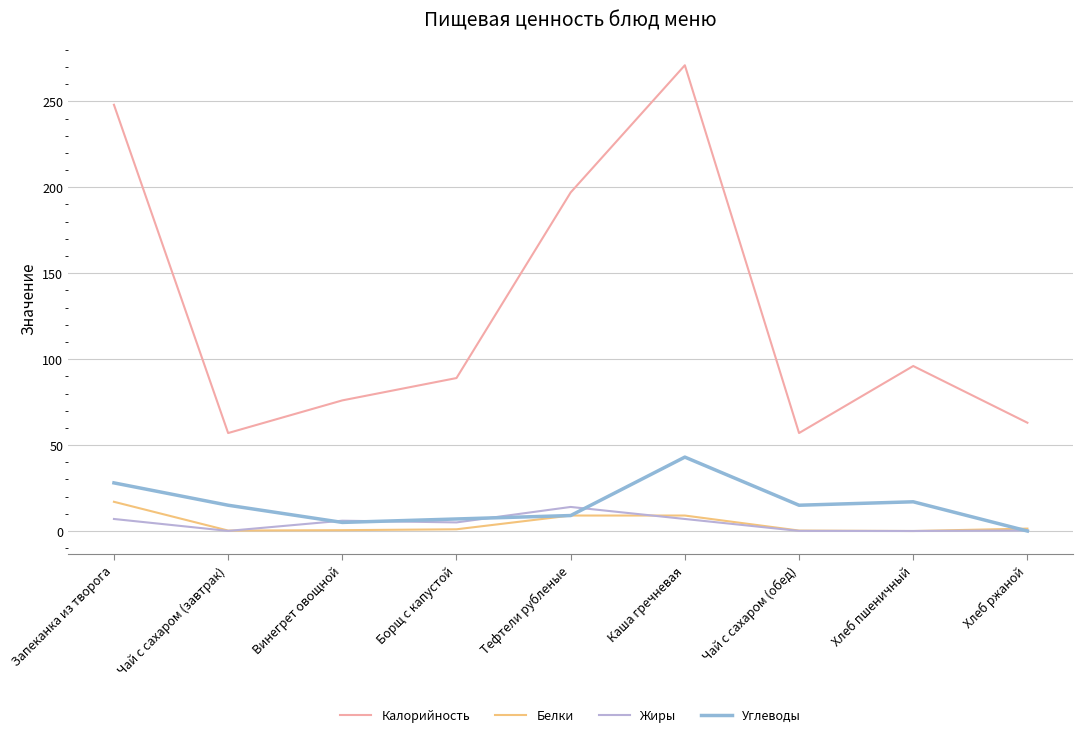

Is it true that Углеводы equals 43.0 at Каша гречневая?

True